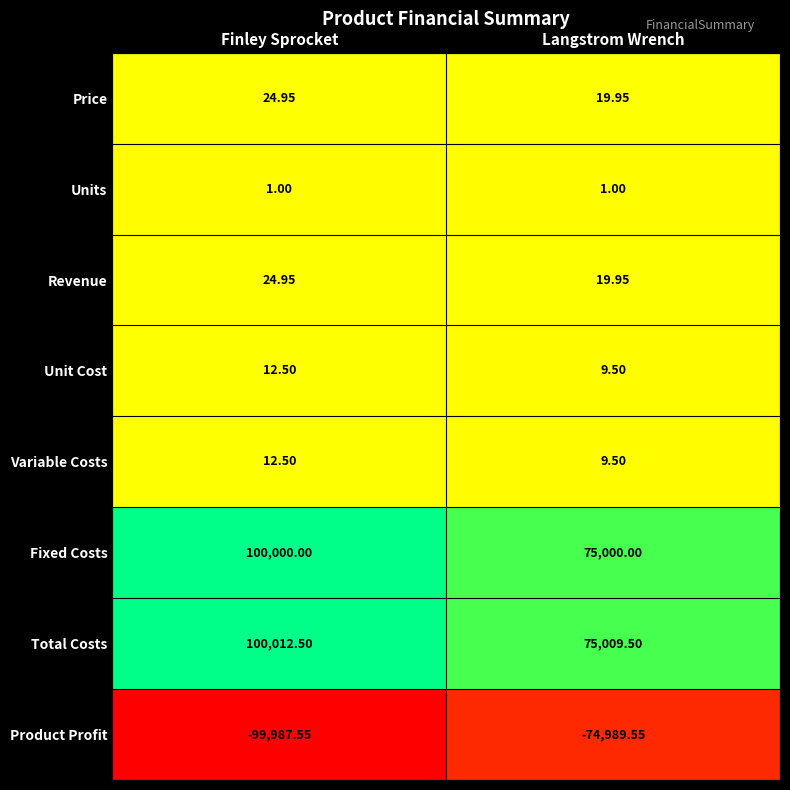

At which label does Revenue reach its peak?

Finley Sprocket